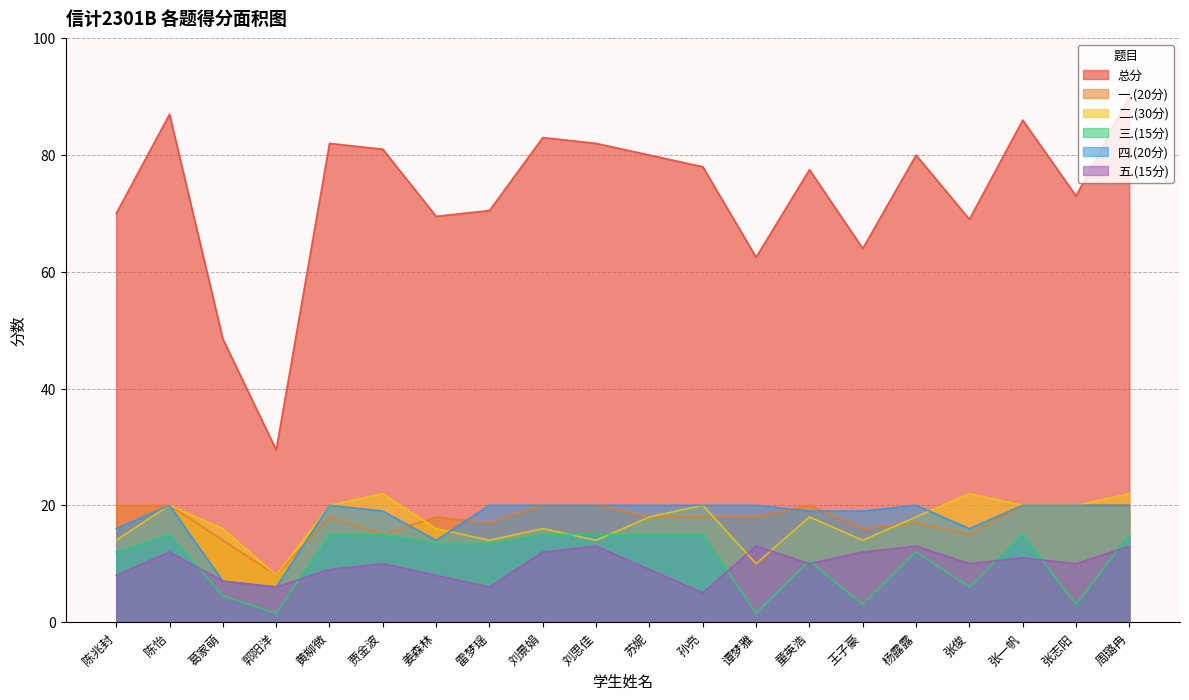

Count the 五.(15分) values in the range 8 to 12.

12